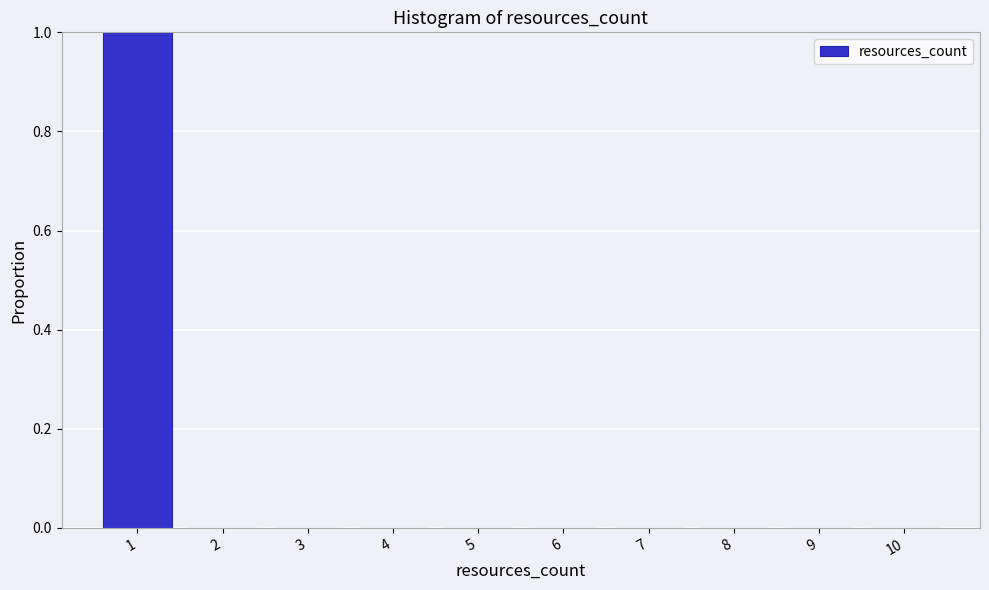

Reading left to right, transcribe all the data shown in this chart.

1=1	2=0	3=0	4=0	5=0	6=0	7=0	8=0	9=0	10=0